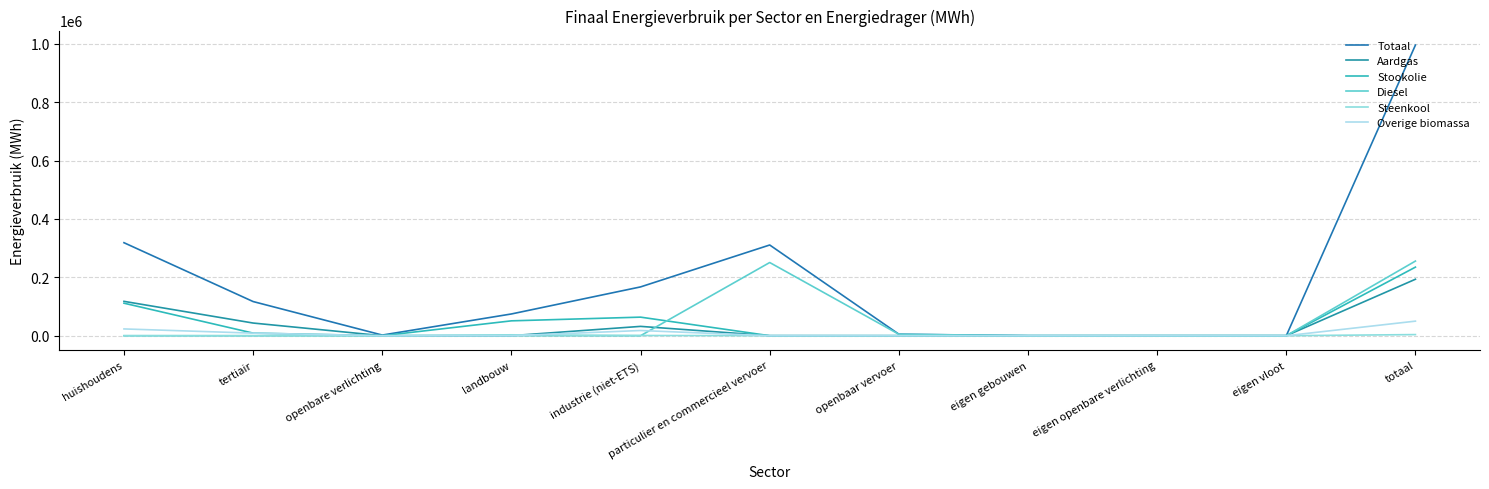

What is the value of the Diesel point at the 11th from the left?

255663.7